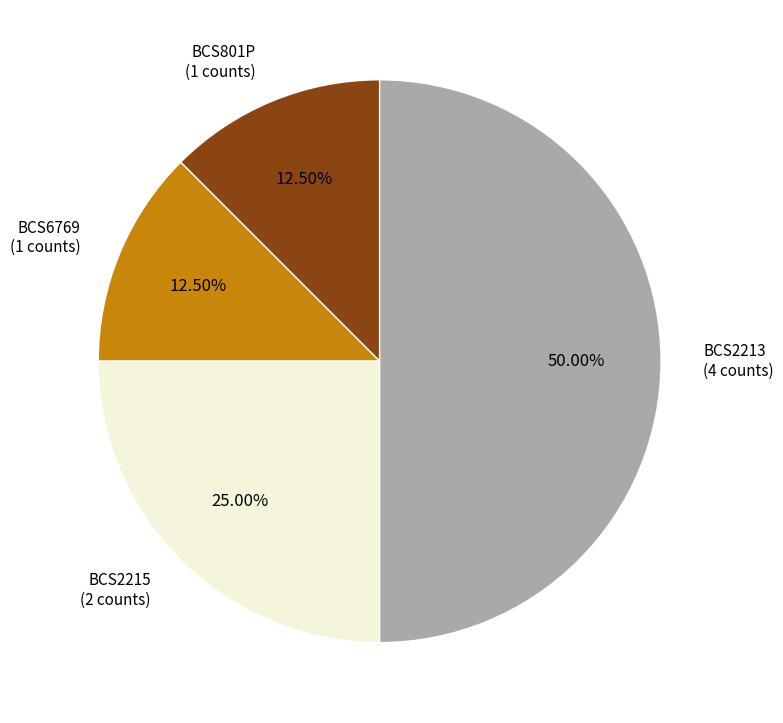

Which has a higher value, BCS2213 or BCS6769?

BCS2213